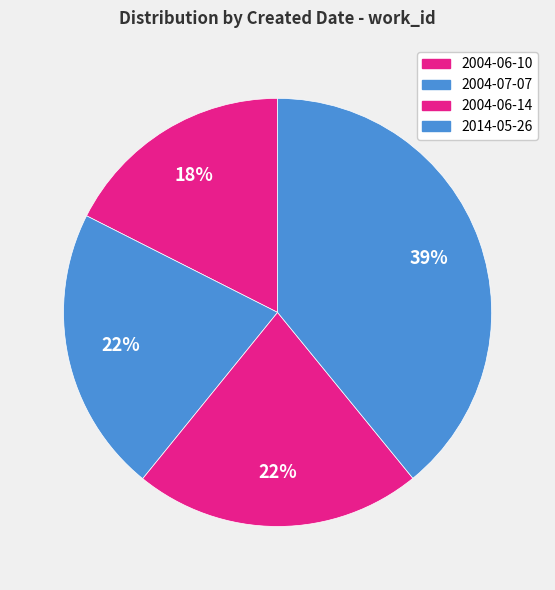

To the nearest percent, what percentage of the pie is 2004-06-14?

22%